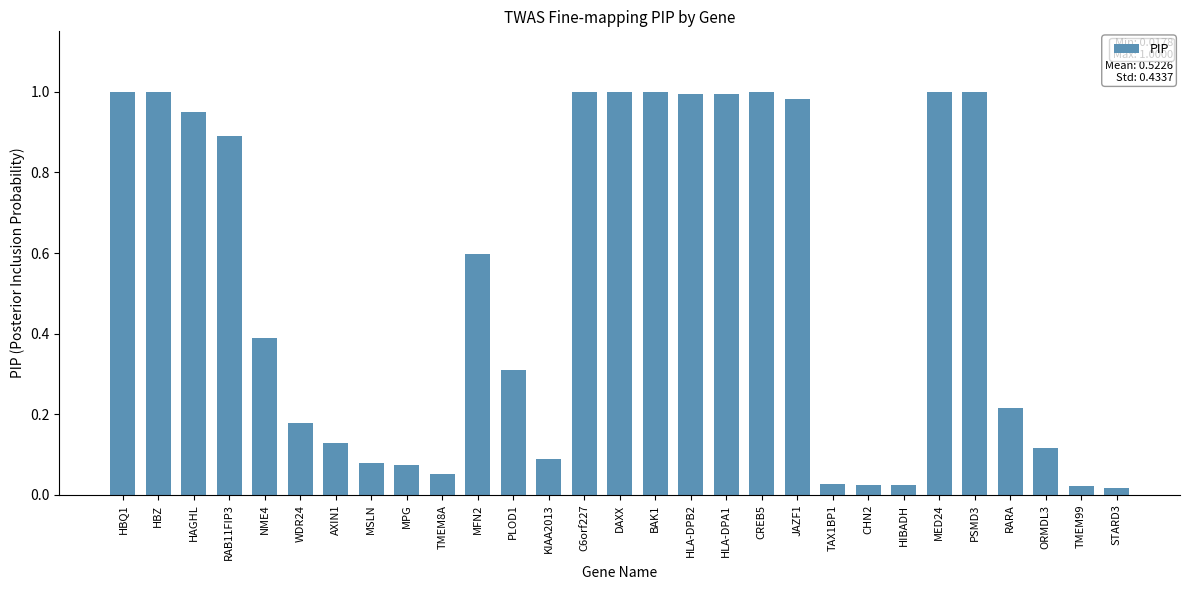

True or false: the data shows 0.0 at ORMDL3.

False